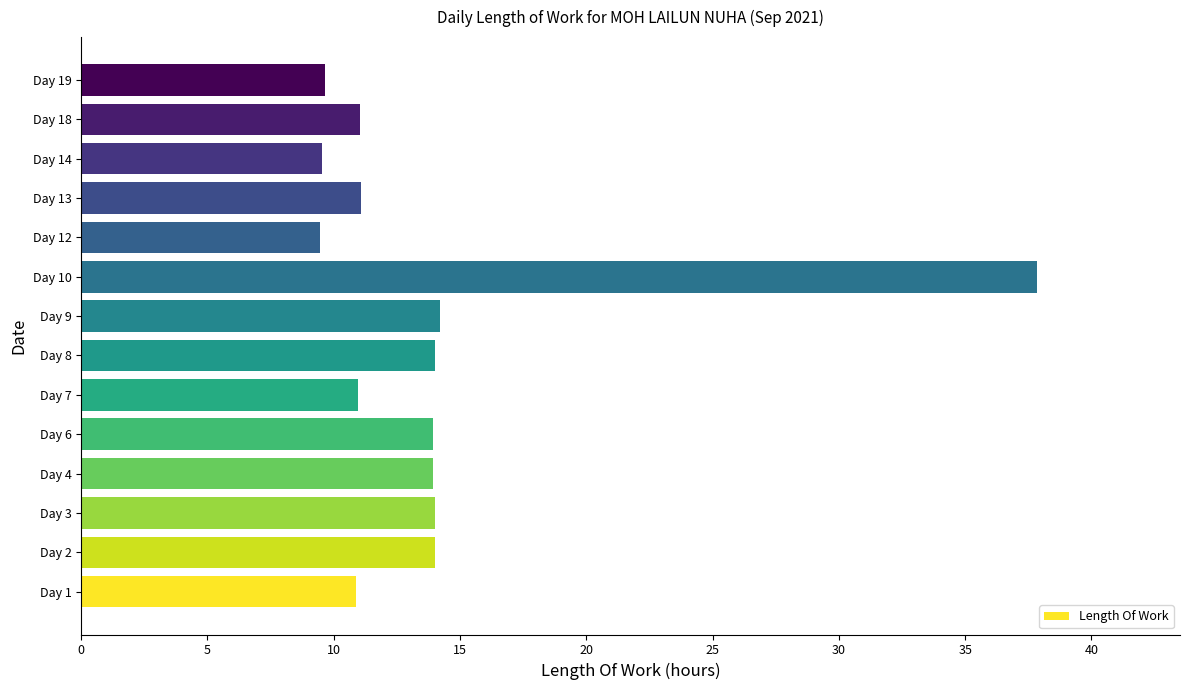

Which label corresponds to the largest value in the chart?

Day 10